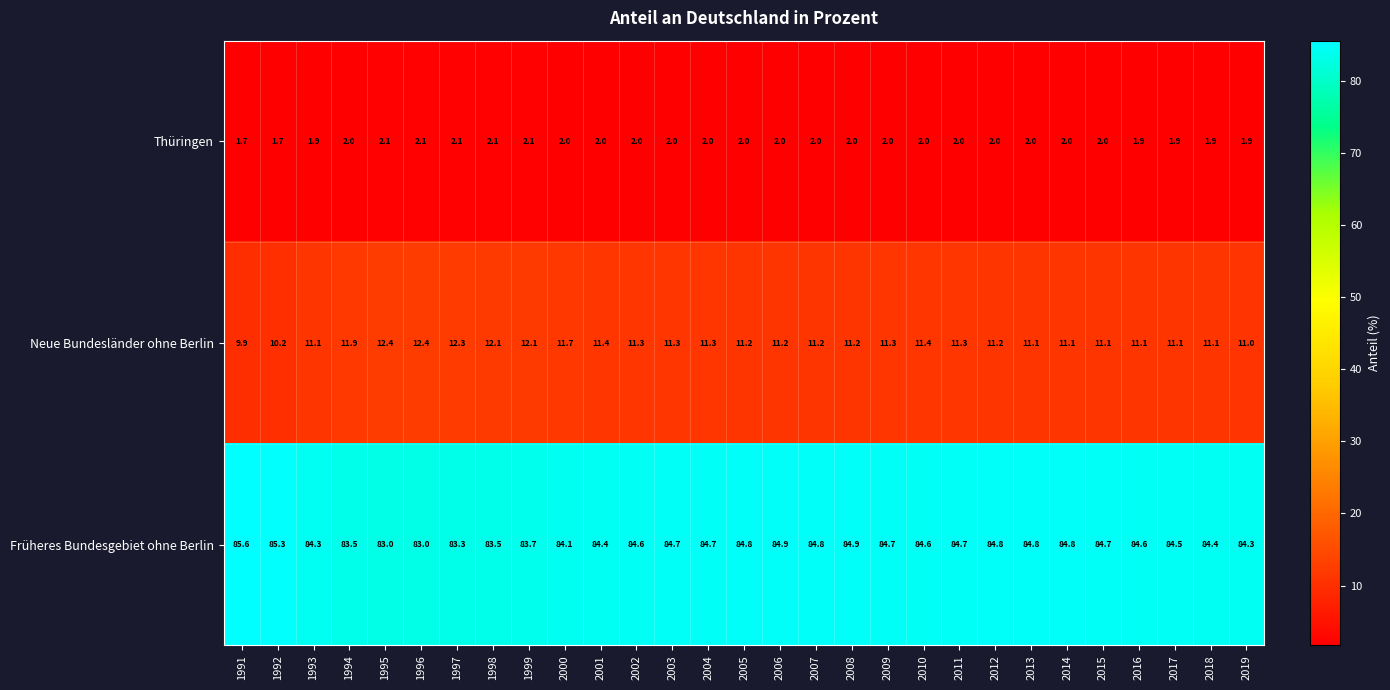

At how many categories does at least one series exceed 79?

29